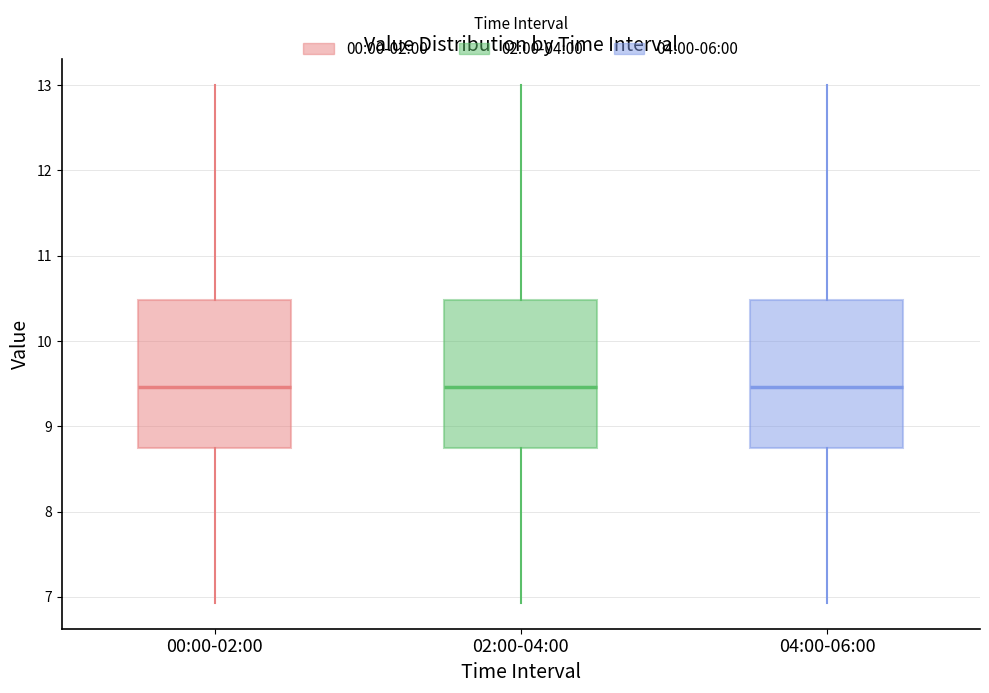

Reading left to right, transcribe this box plot: for each box, give where its median line is, the range the box spans, and where its two whiskers end, as read against the y-axis. The values are not printed on the chart, so give them approximately, as read against the axis.

00:00-02:00: median 9.5, box 8.7 to 10.5, whiskers 6.9 to 13.0
02:00-04:00: median 9.5, box 8.7 to 10.5, whiskers 6.9 to 13.0
04:00-06:00: median 9.5, box 8.7 to 10.5, whiskers 6.9 to 13.0